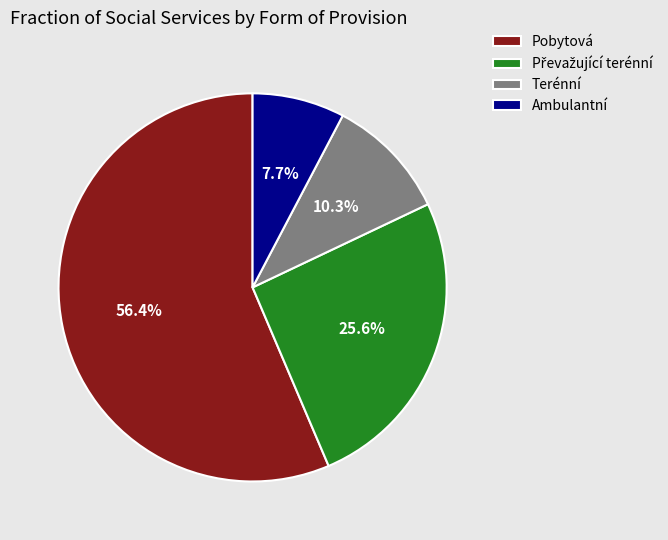

Does Pobytová represent more than half of the total?

Yes